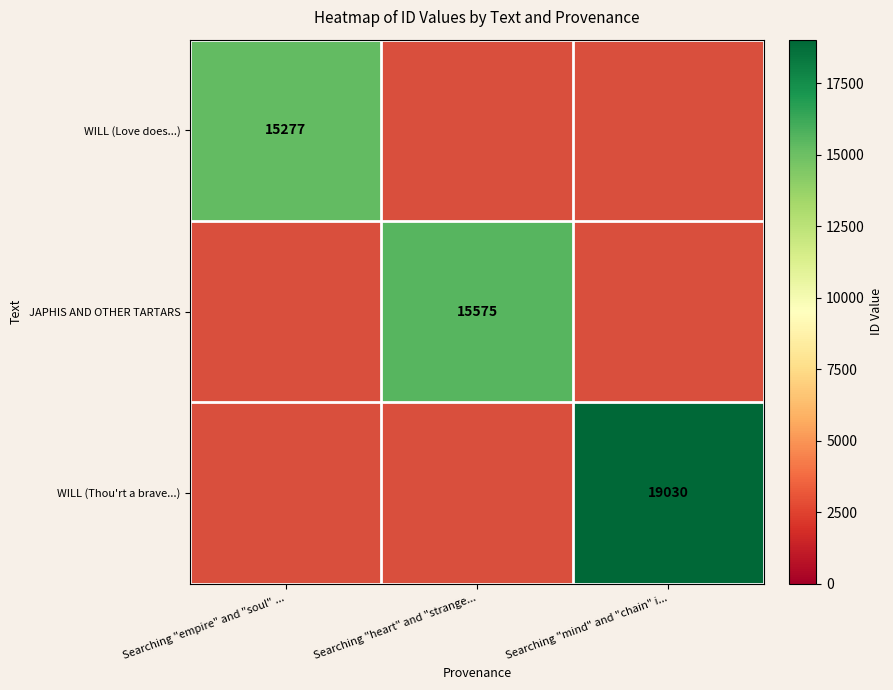

True or false: JAPHIS AND OTHER TARTARS has a value of 15575 at Searching "heart" and "strange....

True